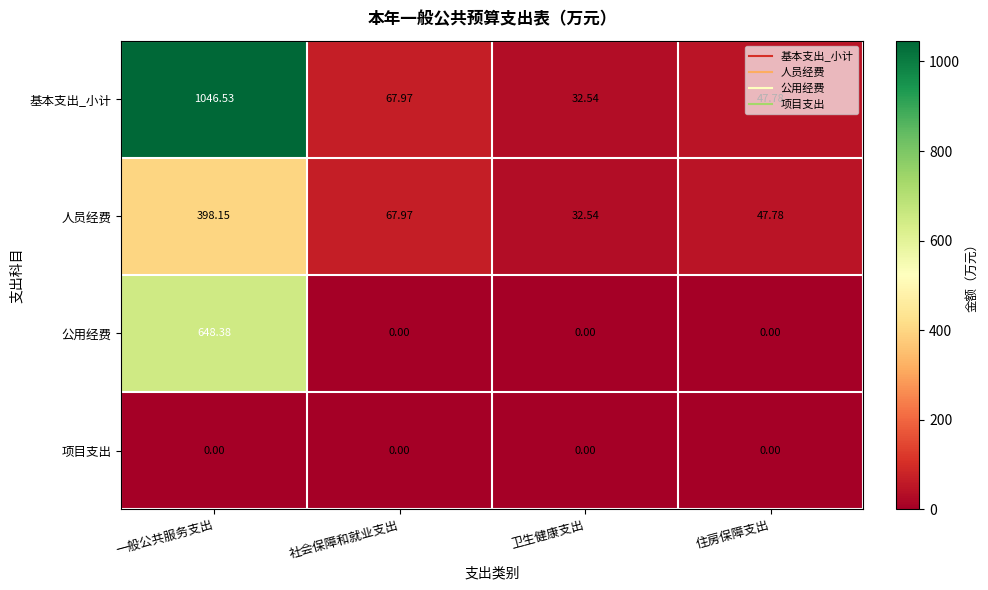

Which series has the largest range (max minus min)?

基本支出_小计